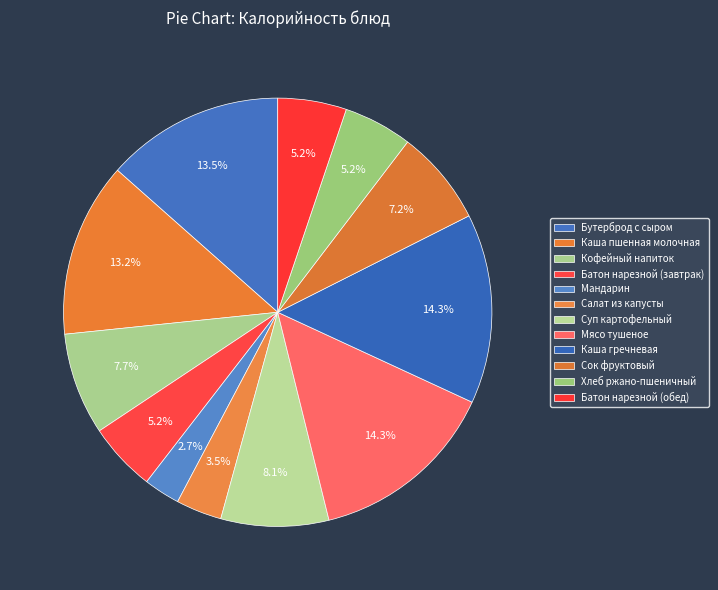

How many segments does this pie chart have?

12